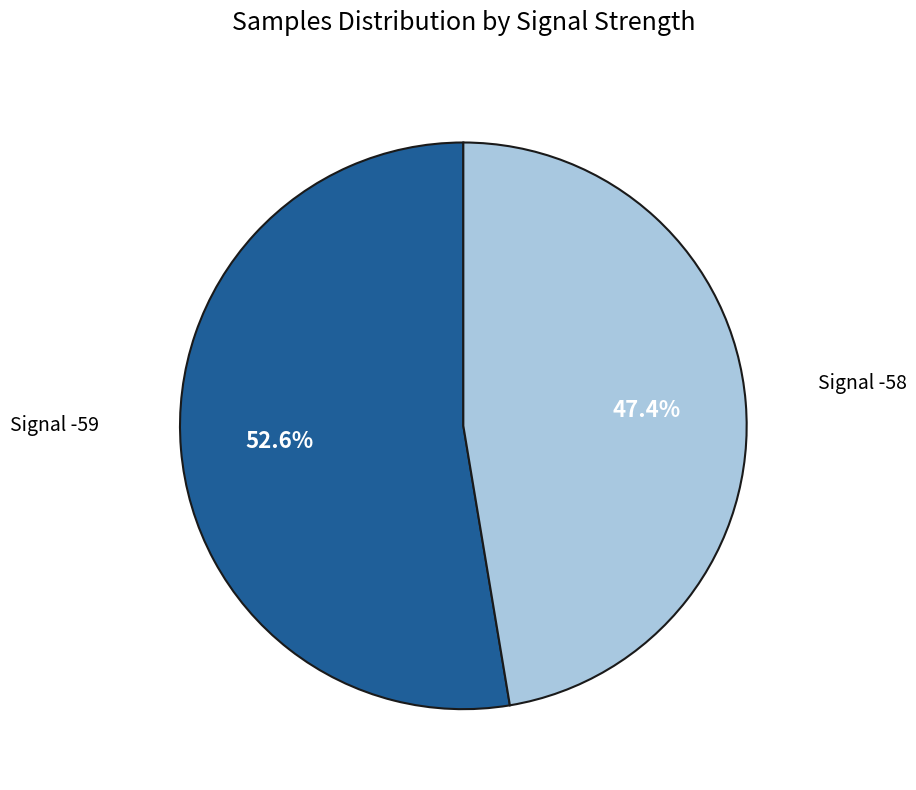

Is there a majority slice in this chart?

Yes